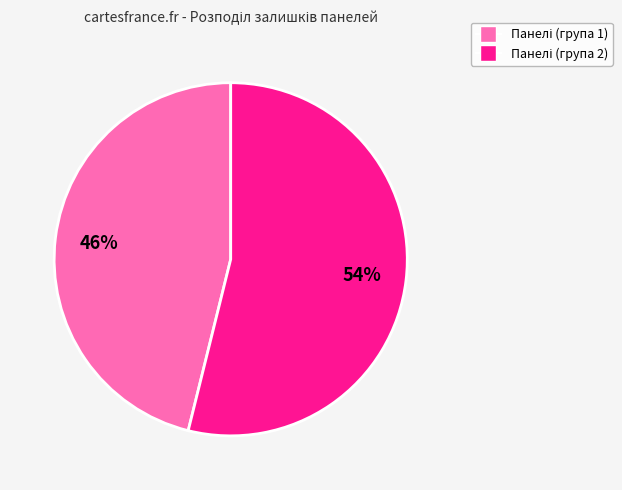

How many segments does this pie chart have?

2